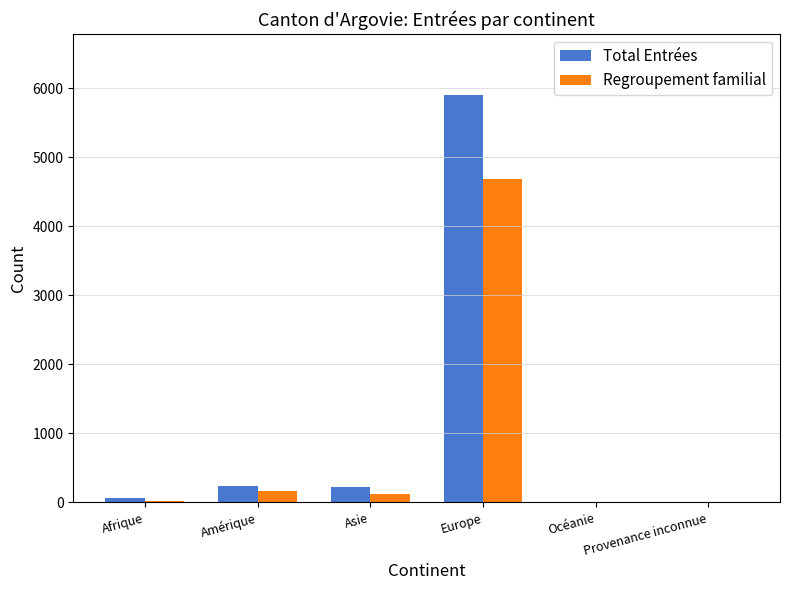

Which category has the highest value in the Regroupement familial series?

Europe